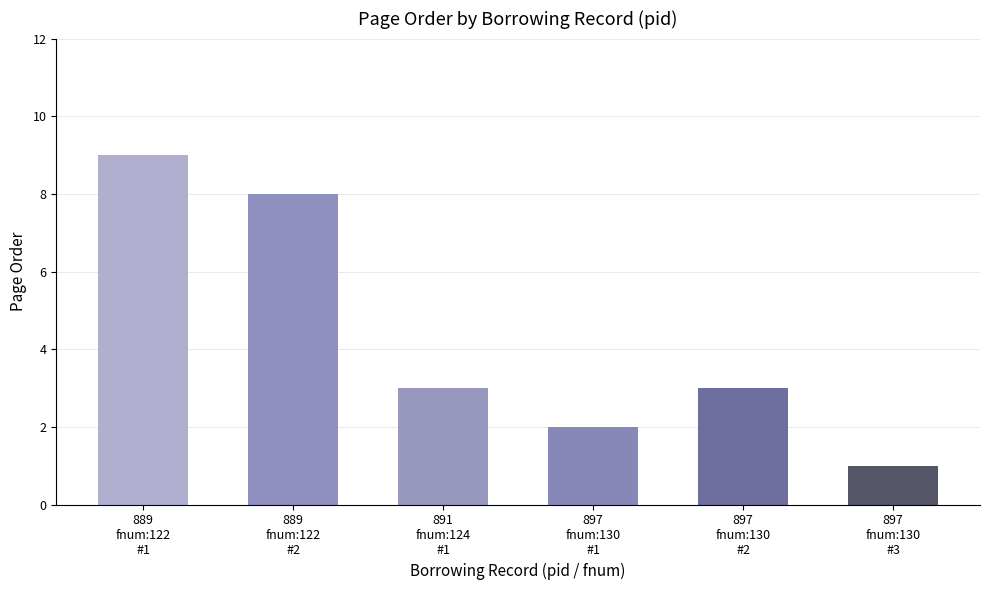

Count the values in the range 2 to 8.

4